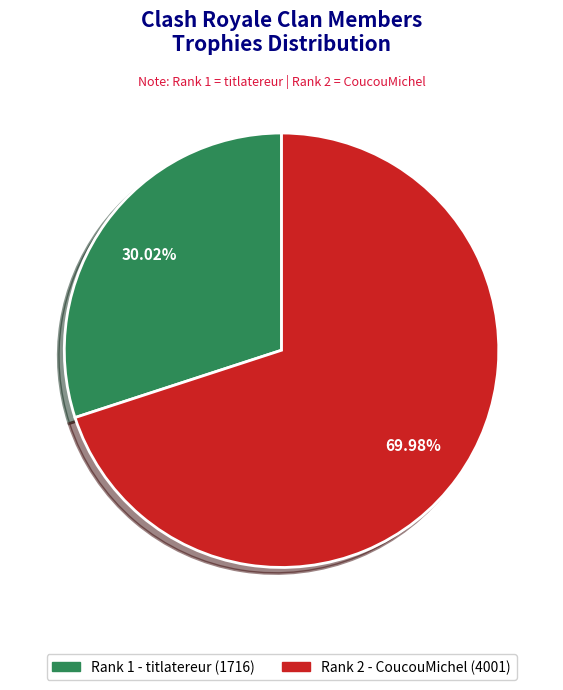

Rank the categories by value from highest to lowest.

Rank 2 - CoucouMichel (4001), Rank 1 - titlatereur (1716)